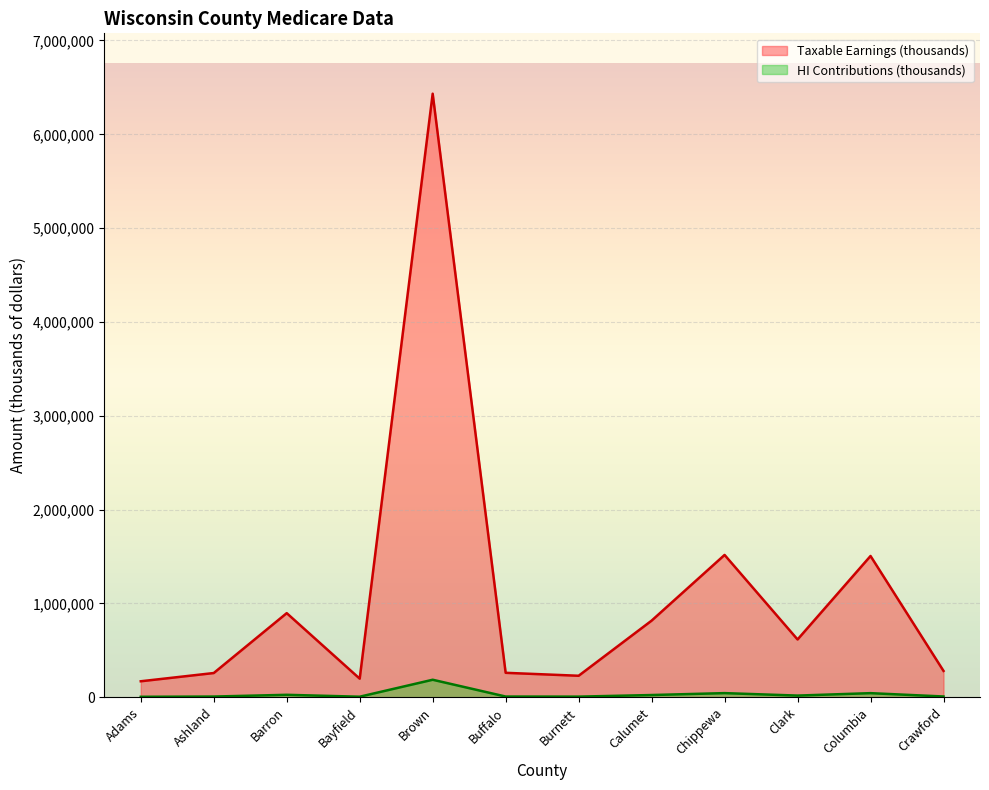

What is the sum of all HI Contributions (thousands) values?

382256